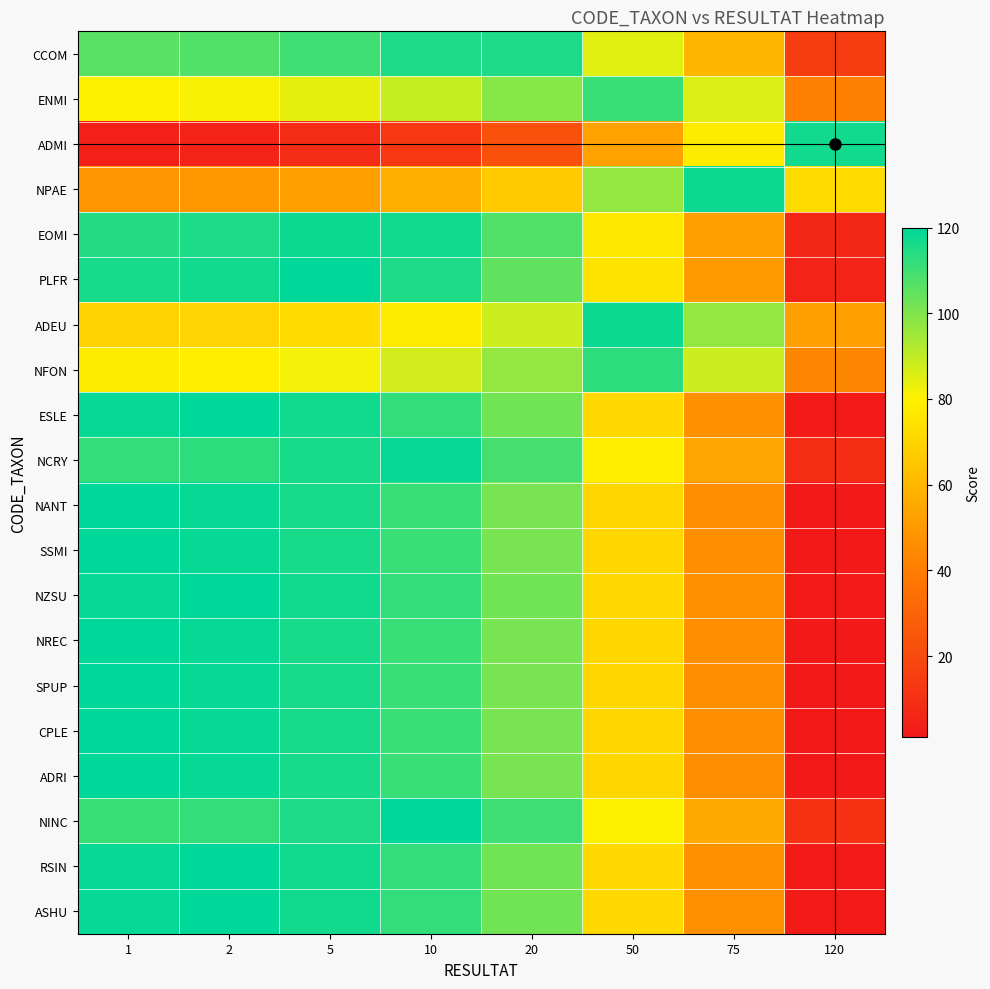

Reading right to left, extract all data points from this chart.

CCOM: 120=15	75=60	50=85	20=115	10=115	5=110	2=107	1=106
ENMI: 120=41	75=86	50=111	20=99	10=89	5=84	2=81	1=80
ADMI: 120=117	75=78	50=53	20=23	10=13	5=8	2=5	1=4
NPAE: 120=73	75=118	50=97	20=67	10=57	5=52	2=49	1=48
EOMI: 120=7	75=52	50=77	20=107	10=117	5=118	2=115	1=114
PLFR: 120=5	75=50	50=75	20=105	10=115	5=120	2=117	1=116
ADEU: 120=52	75=97	50=118	20=88	10=78	5=73	2=70	1=69
NFON: 120=43	75=88	50=113	20=97	10=87	5=82	2=79	1=78
ESLE: 120=2	75=47	50=72	20=102	10=112	5=117	2=120	1=119
NCRY: 120=9	75=54	50=79	20=109	10=119	5=116	2=113	1=112
NANT: 120=1	75=46	50=71	20=101	10=111	5=116	2=119	1=120
SSMI: 120=1	75=46	50=71	20=101	10=111	5=116	2=119	1=120
NZSU: 120=2	75=47	50=72	20=102	10=112	5=117	2=120	1=119
NREC: 120=1	75=46	50=71	20=101	10=111	5=116	2=119	1=120
SPUP: 120=1	75=46	50=71	20=101	10=111	5=116	2=119	1=120
CPLE: 120=1	75=46	50=71	20=101	10=111	5=116	2=119	1=120
ADRI: 120=1	75=46	50=71	20=101	10=111	5=116	2=119	1=120
NINC: 120=10	75=55	50=80	20=110	10=120	5=115	2=112	1=111
RSIN: 120=2	75=47	50=72	20=102	10=112	5=117	2=120	1=119
ASHU: 120=2	75=47	50=72	20=102	10=112	5=117	2=120	1=119